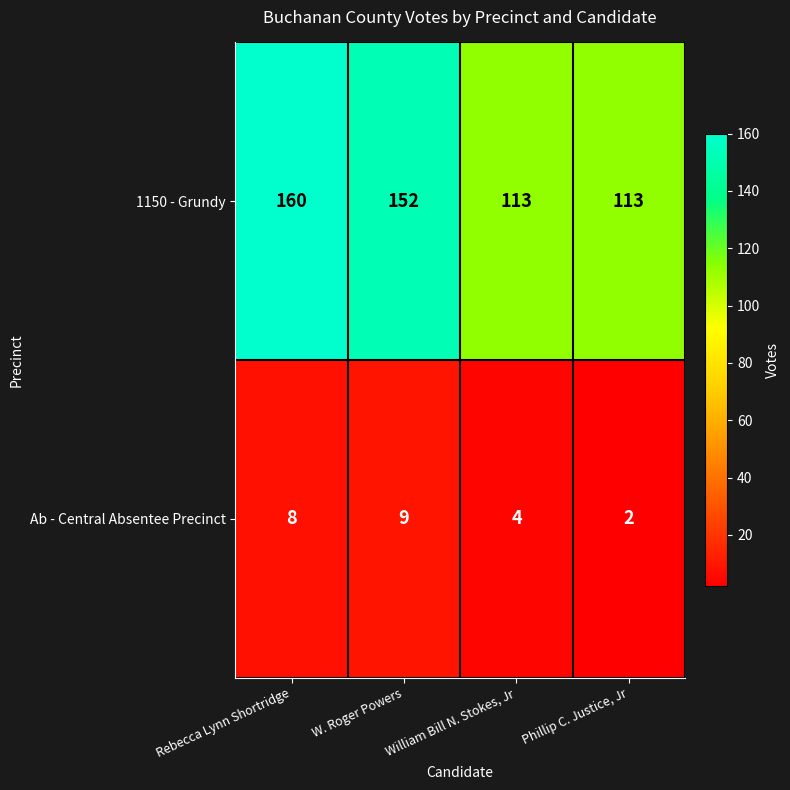

Where is 1150 - Grundy nearest to the value 136?

W. Roger Powers